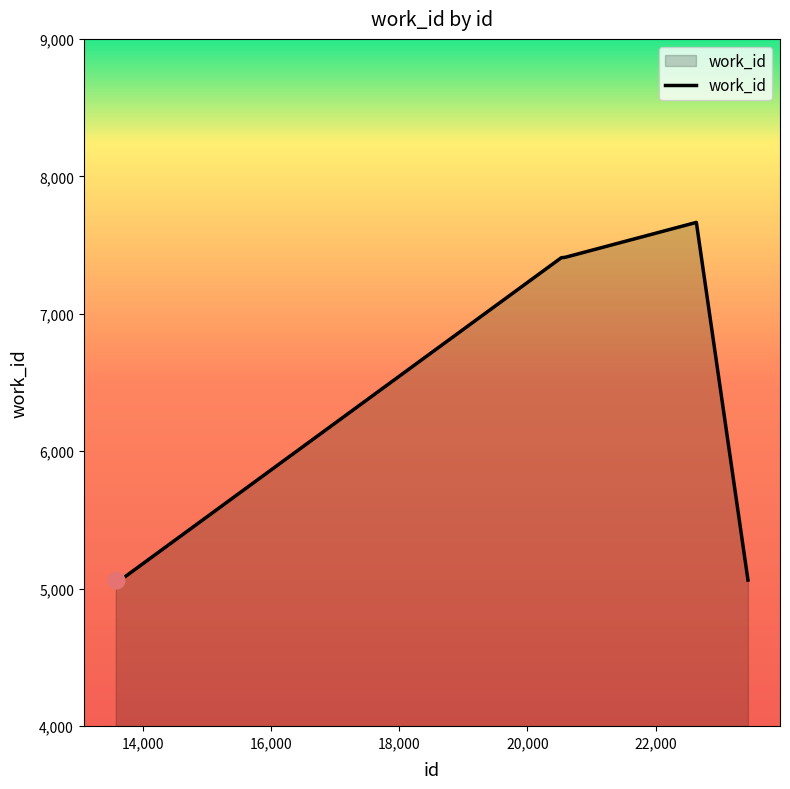

What is the difference between the maximum and minimum values?

2602